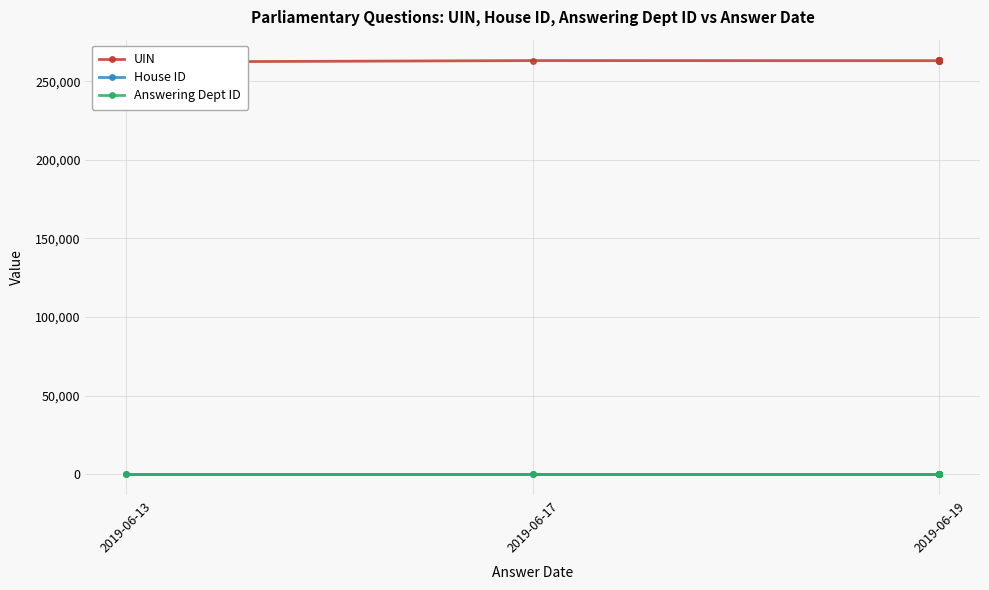

Rank the series by their maximum value, from lowest to highest.

House ID, Answering Dept ID, UIN